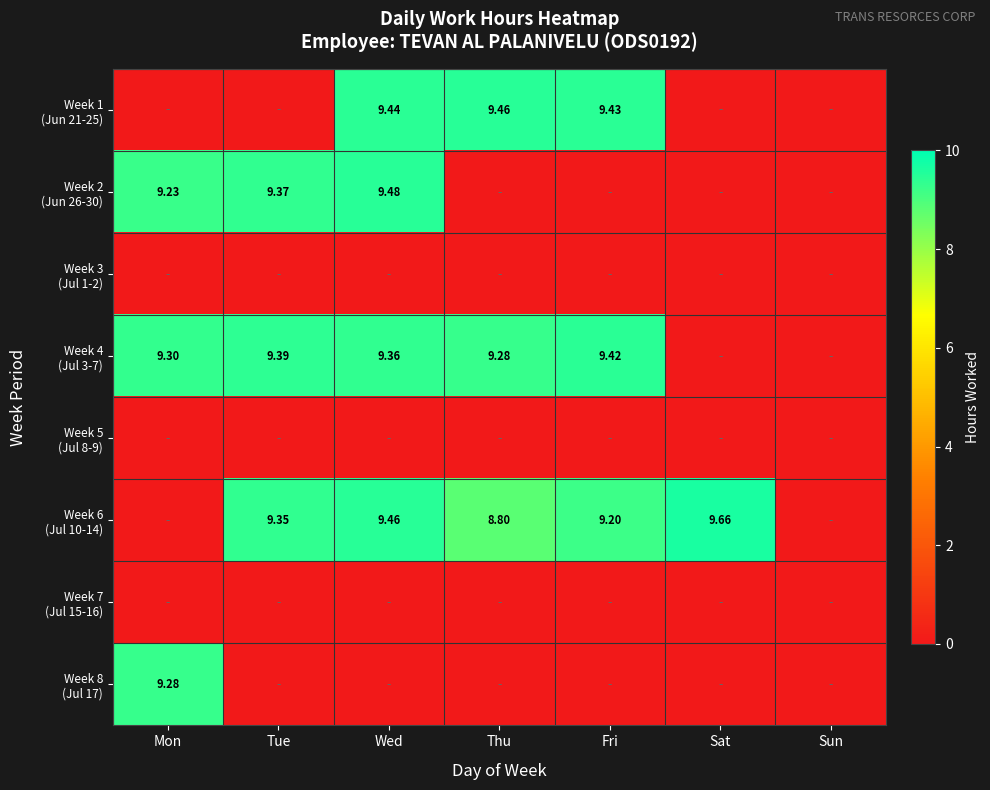

Is it true that Week 5 (Jul 8-9) equals 0.0 at Thu?

True